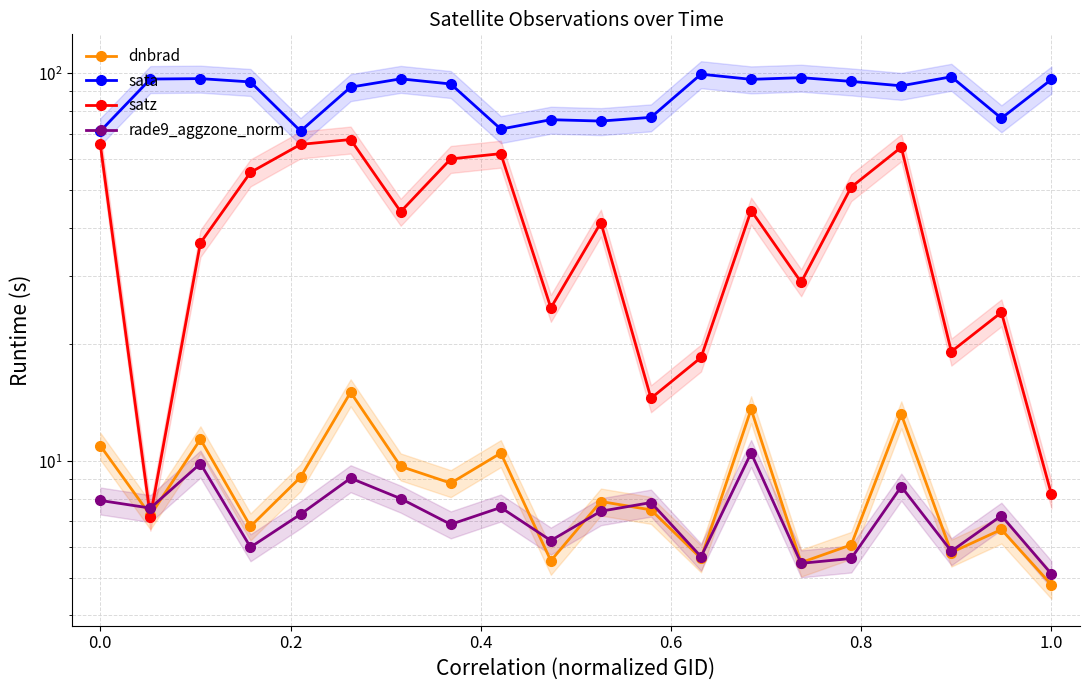

How many lines are shown in the chart?

4